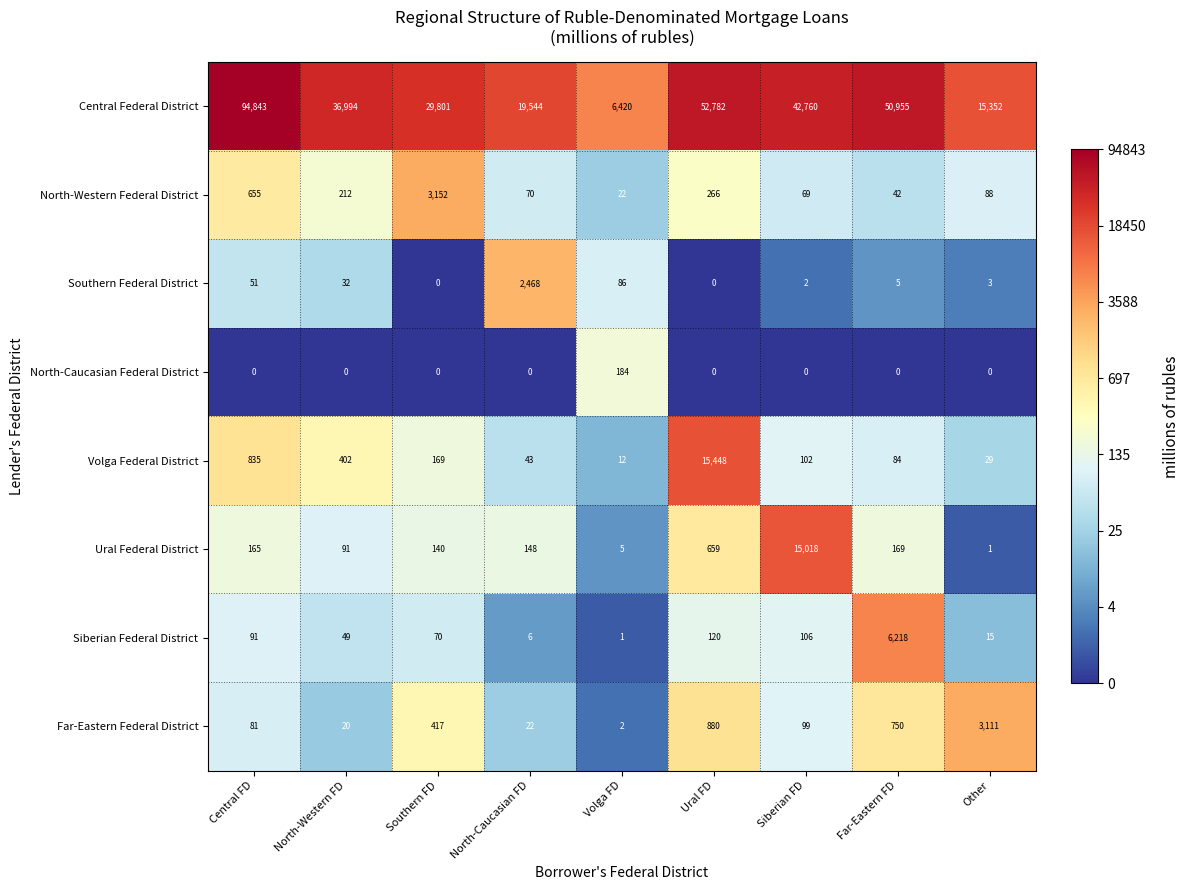

Is it true that Volga Federal District equals 14 at North-Caucasian FD?

False